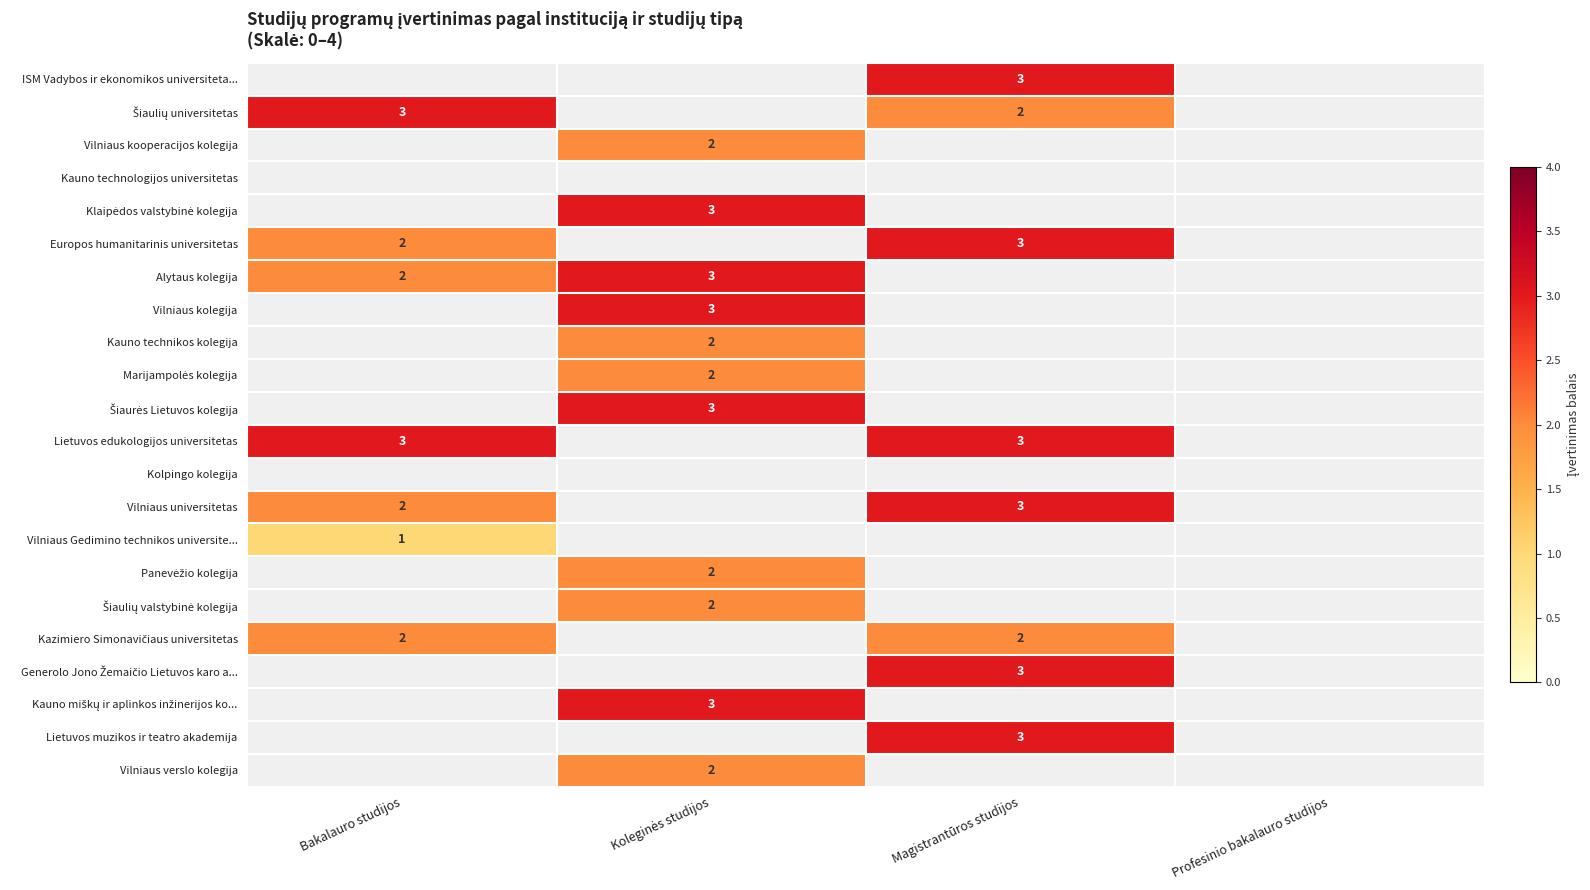

What is the sum of all Vilniaus universitetas values?

5